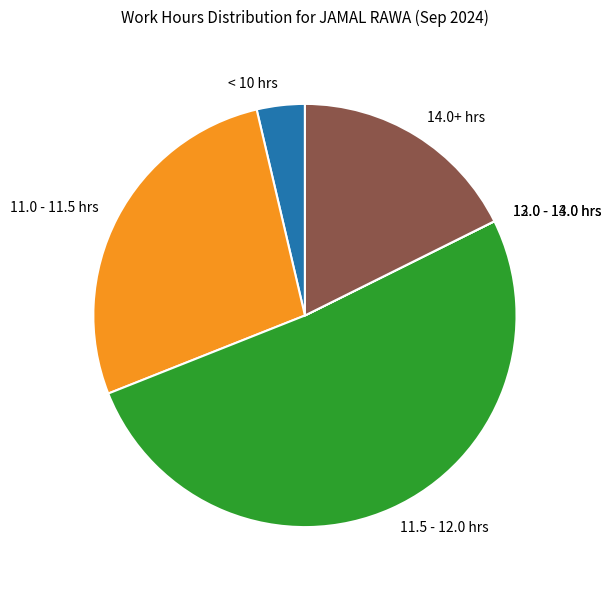

Does 11.5 - 12.0 hrs represent more than half of the total?

Yes